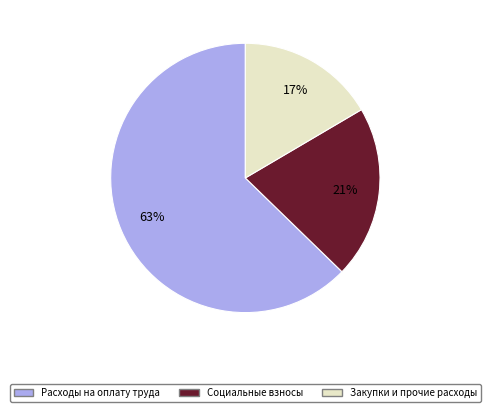

True or false: Закупки и прочие расходы accounts for 17% of the total.

True